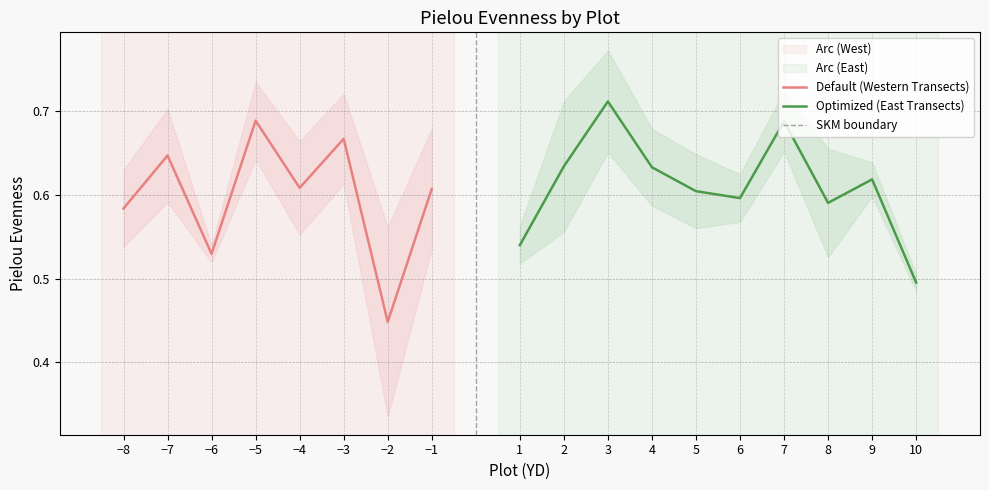

How many categories are shown in the chart?

18